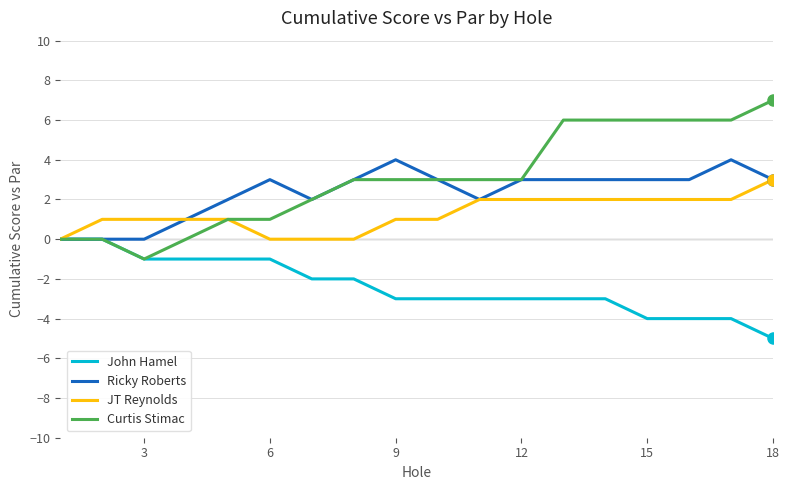

List the series in order of their peak value, lowest first.

John Hamel, JT Reynolds, Ricky Roberts, Curtis Stimac